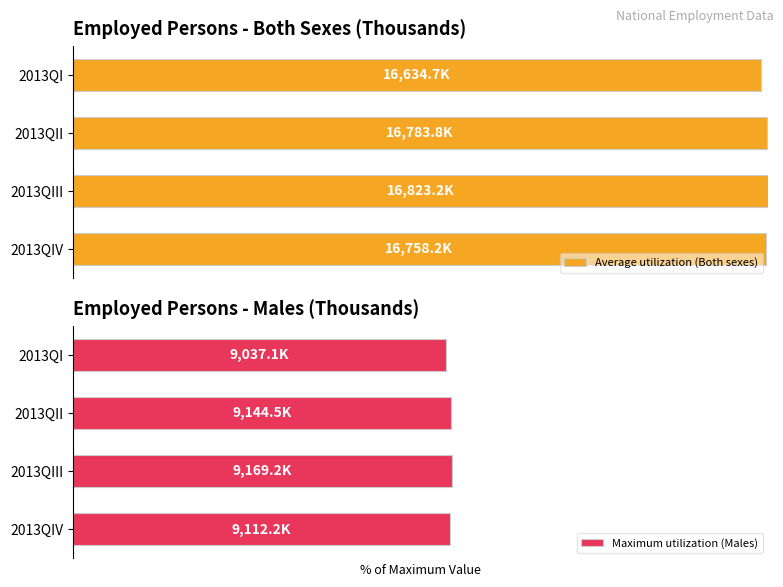

What is the difference between the second highest and second lowest values in the Average utilization (Both sexes) series?

0.2